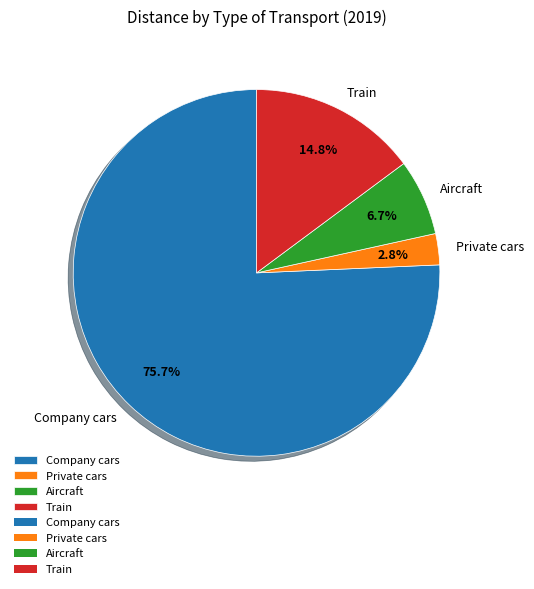

What is the largest slice in the pie chart?

Company cars